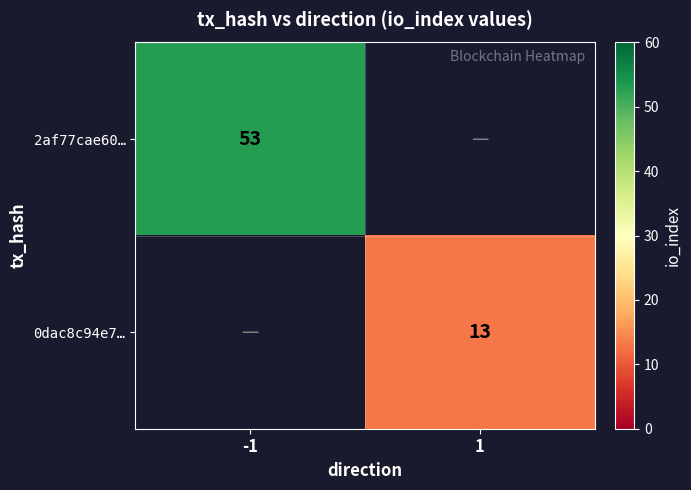

True or false: 2af77cae60… has a value of 53 at -1.

True